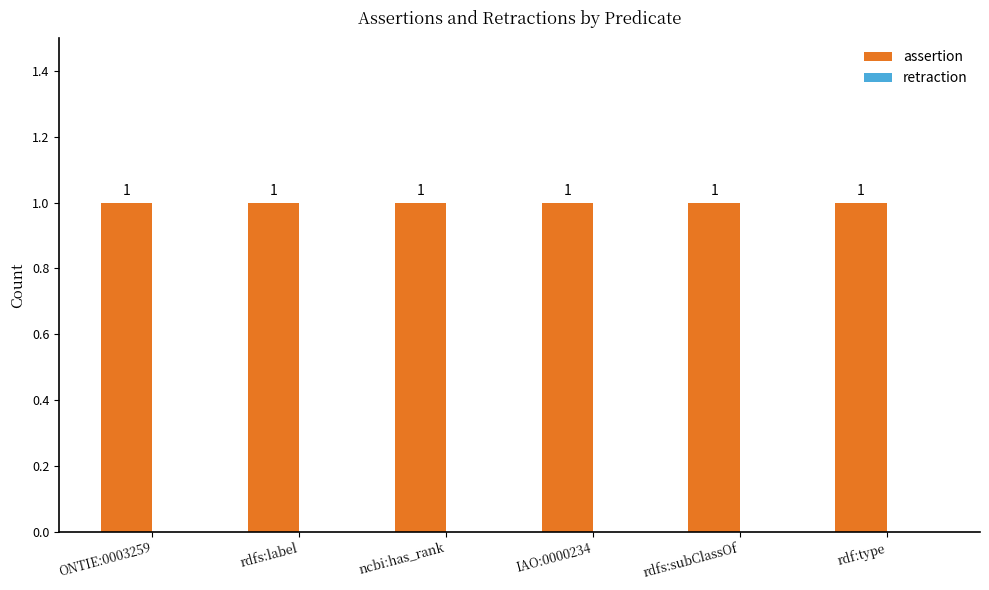

At which category is the sum across all series the highest?

ONTIE:0003259